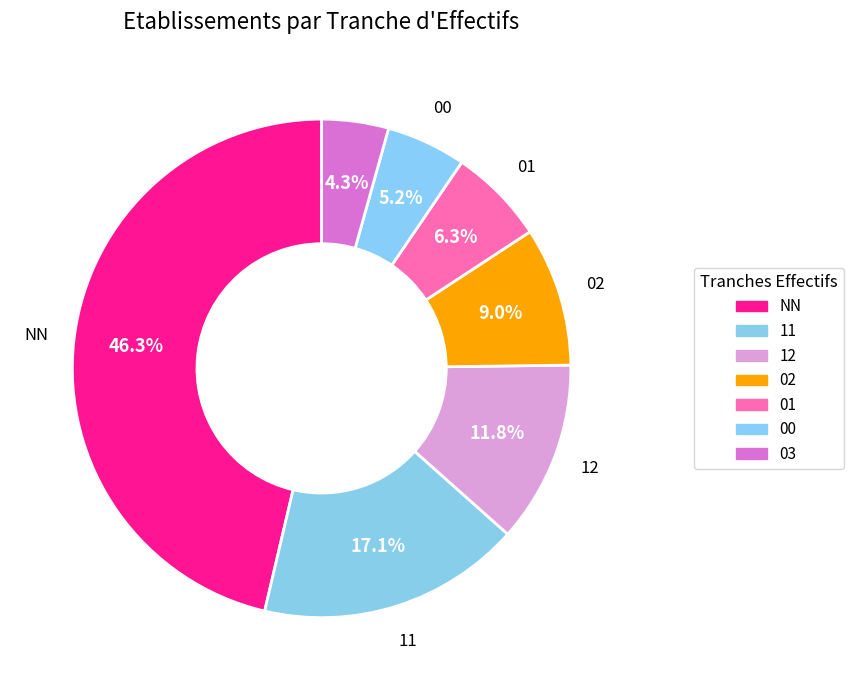

To the nearest percent, what is the difference between the 11 and 12 slice percentages?

5%